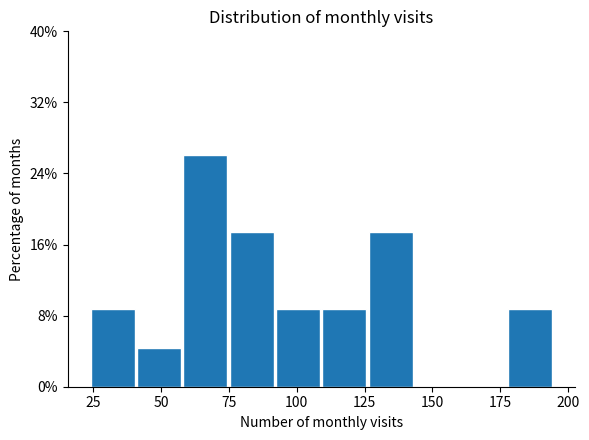

Around what value on the x-axis is the tallest bar? Give the approximate position of its centre, as read against the axis.

65